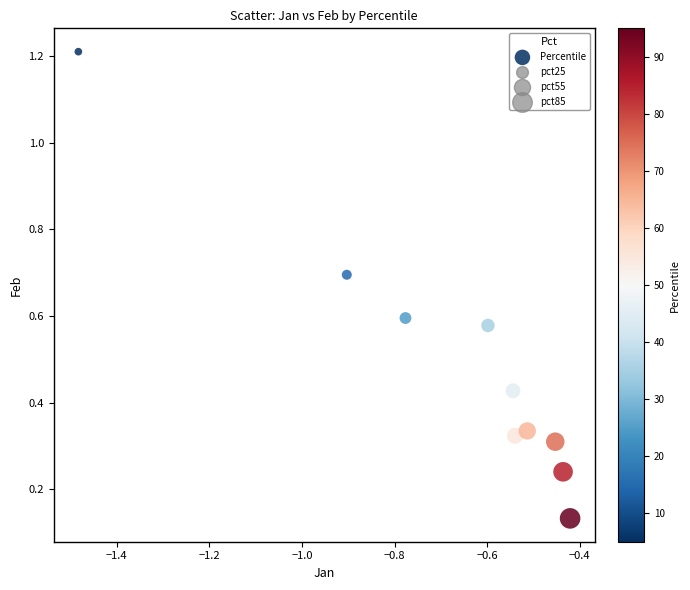

What is the average X value?

-0.7